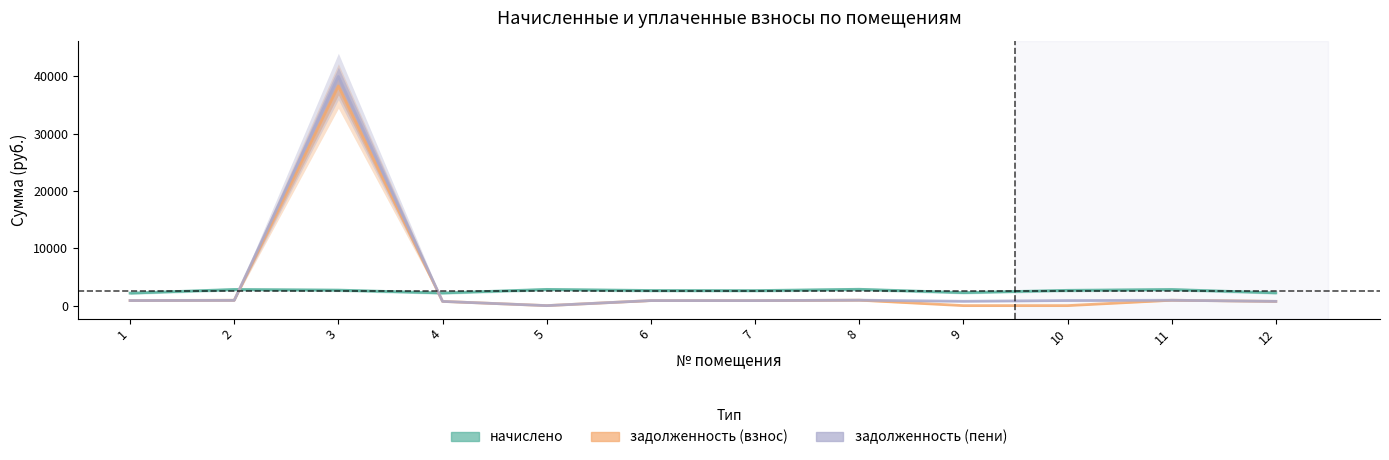

Where is начислено nearest to the value 2517?

7